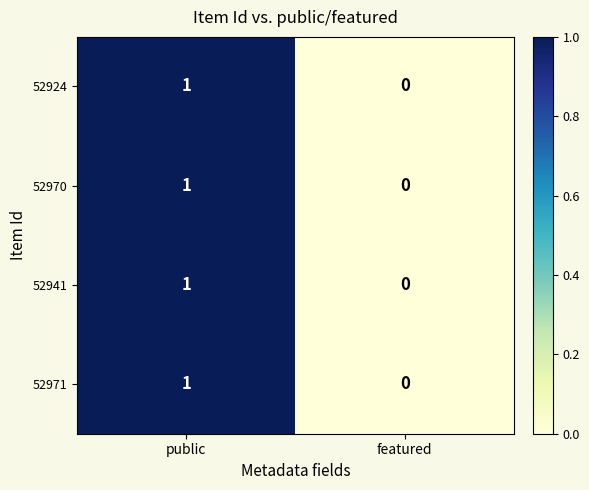

At which category is the sum across all series the highest?

public